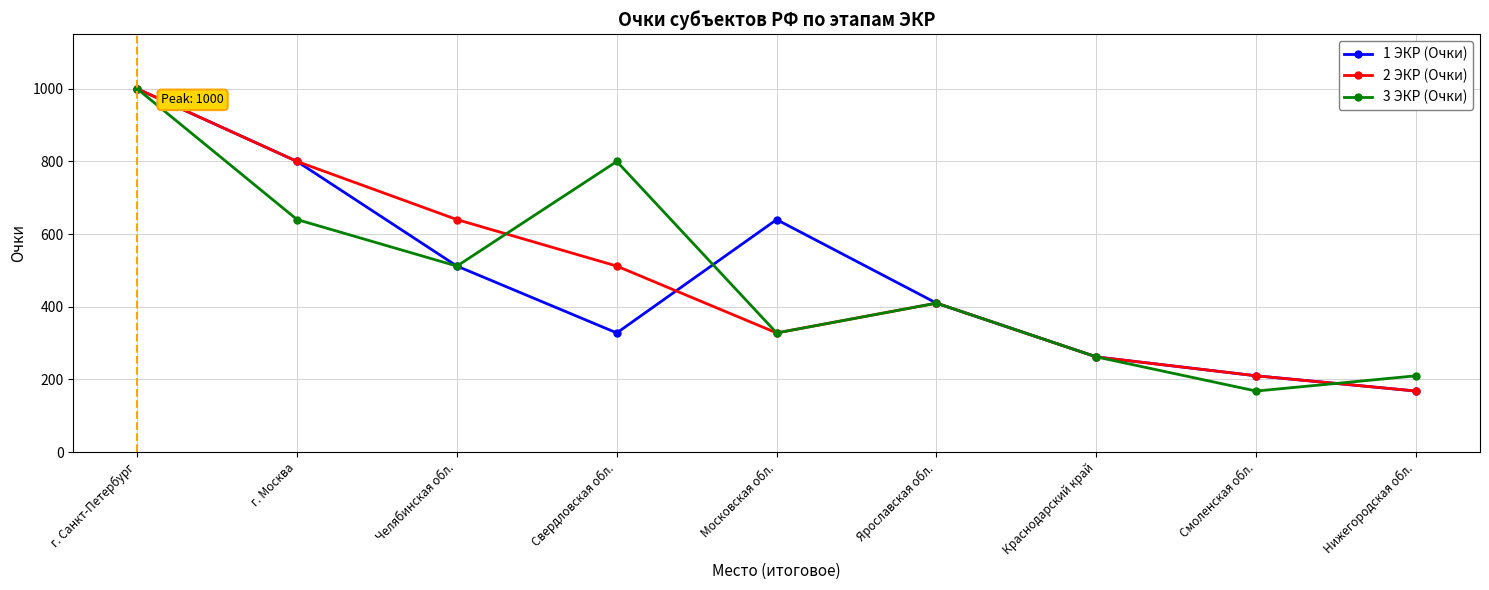

At which label does 3 ЭКР (Очки) first exceed 410?

г. Санкт-Петербург